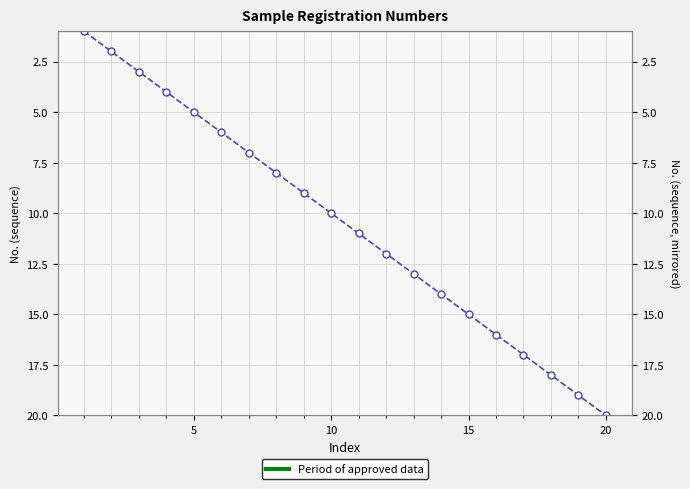

Count the number of values greater than 11.

9